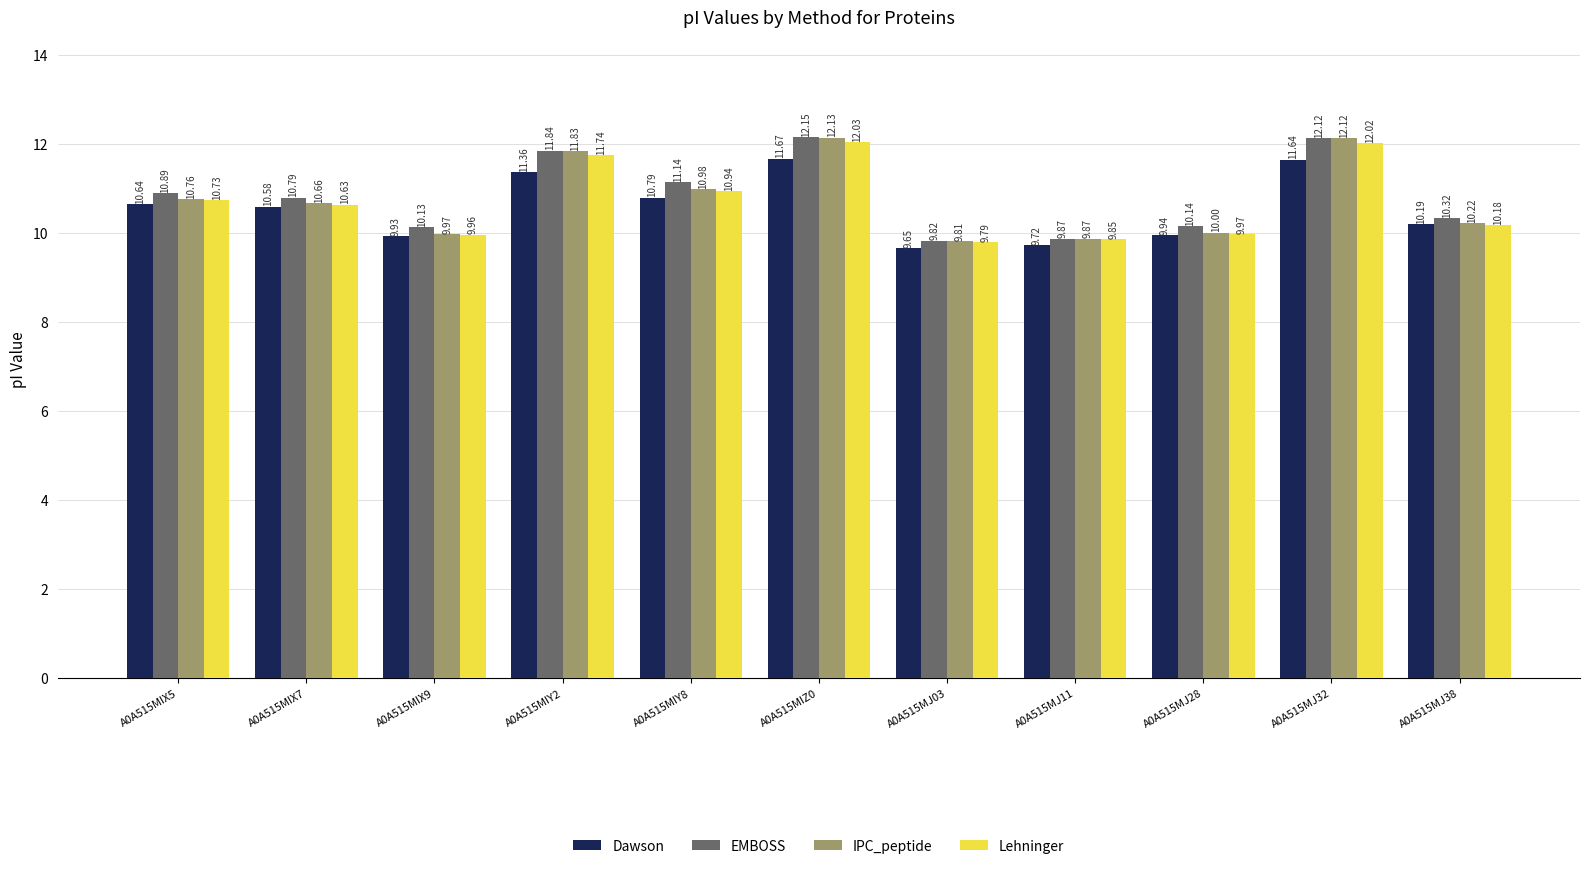

What is the spread (max minus min) of values at A0A515MJ32?

0.5